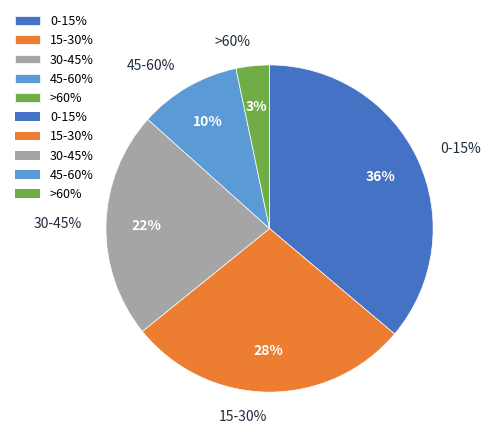

What is the smallest slice in the pie chart?

>60%